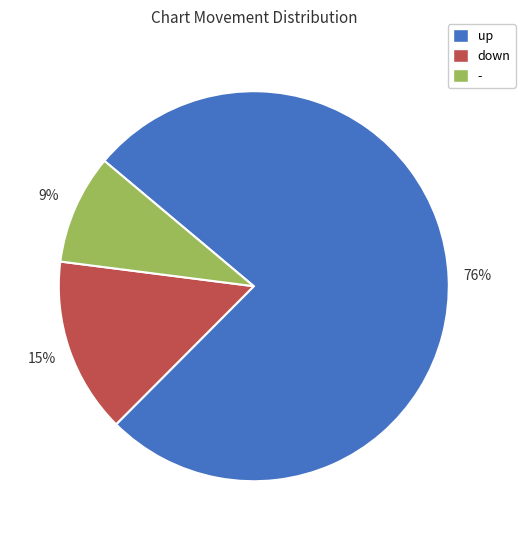

Which category accounts for the majority?

up